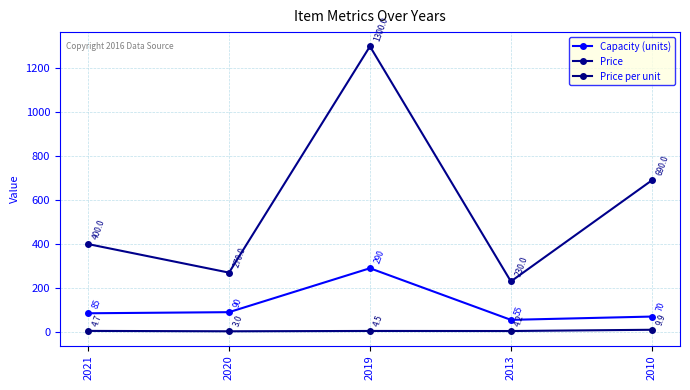

What is the total value across all series at 2020?

363.0